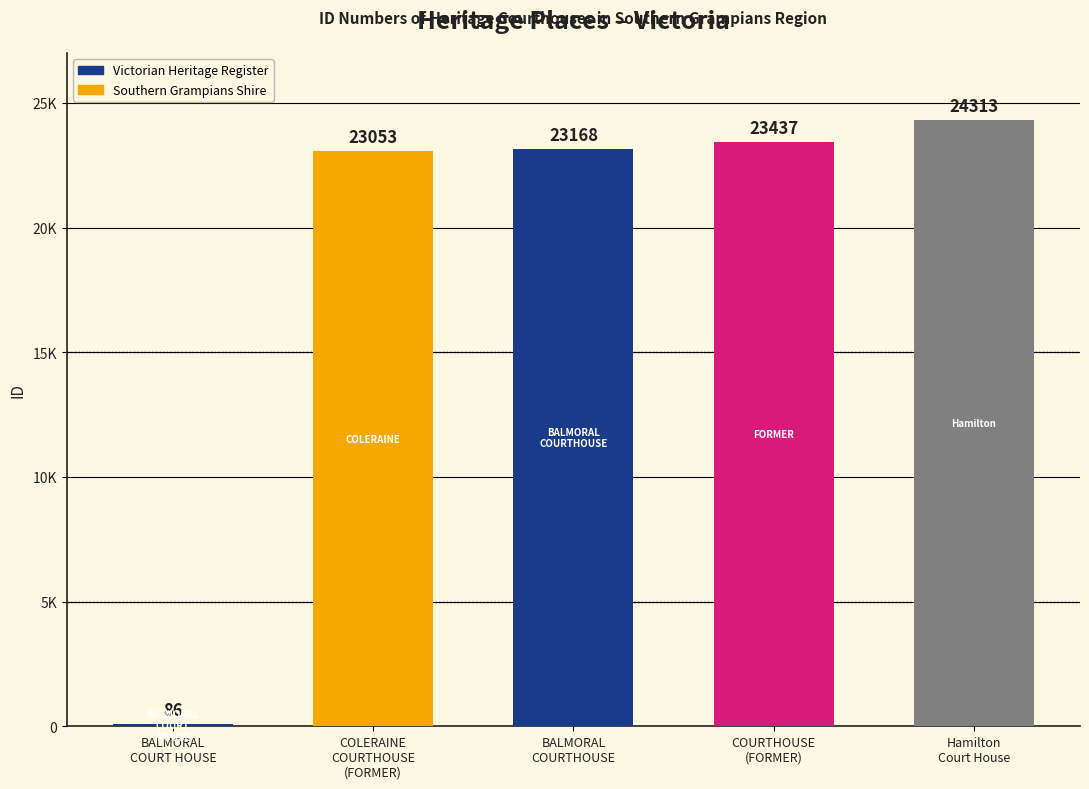

What is the label of the 3rd bar from the right?

BALMORAL
COURTHOUSE